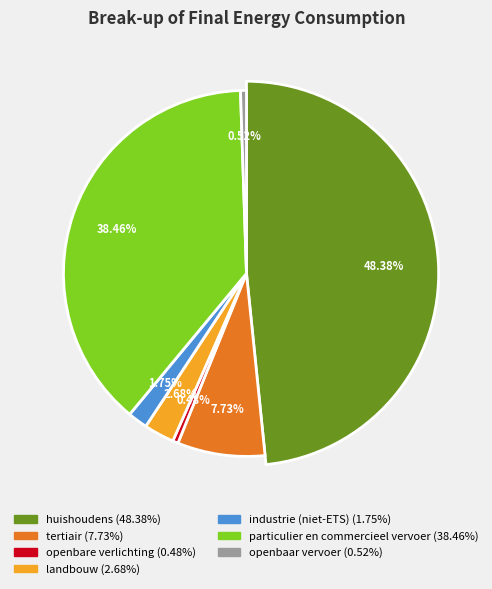

Which slice is the smallest?

openbare verlichting